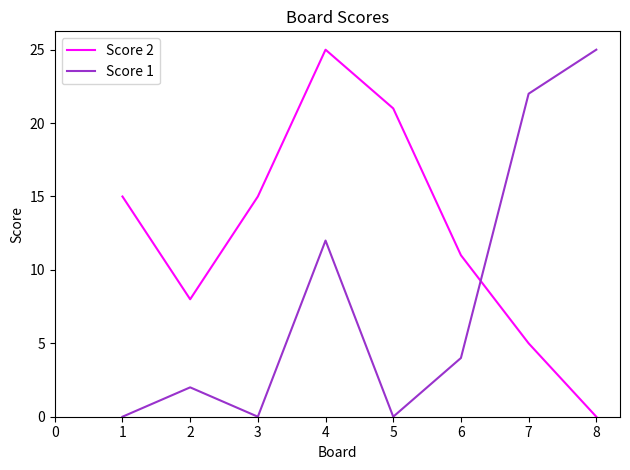

Reading right to left, transcribe all the data shown in this chart.

Score 2: 8=0	7=5	6=11	5=21	4=25	3=15	2=8	1=15
Score 1: 8=25	7=22	6=4	5=0	4=12	3=0	2=2	1=0